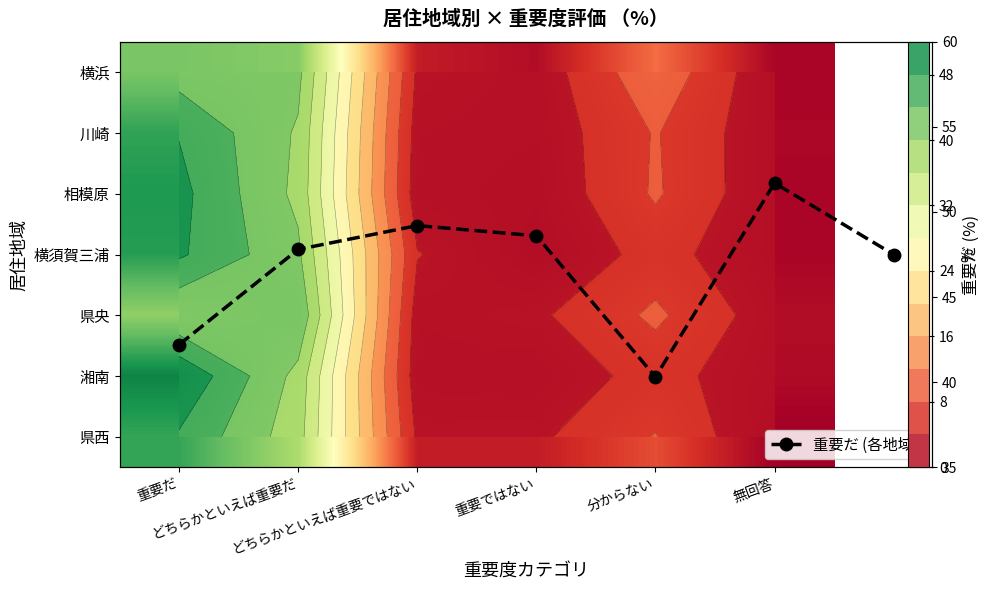

At which category is the sum across all series the highest?

重要だ